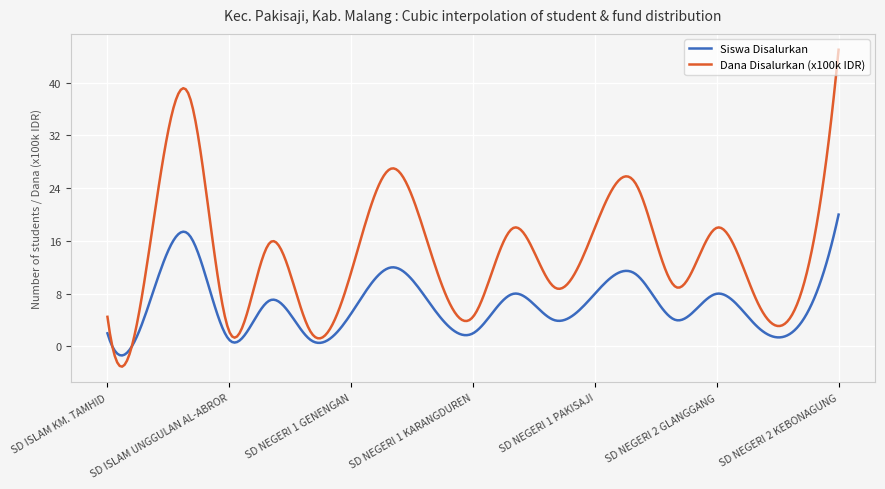

What is the greatest value displayed?

45.0